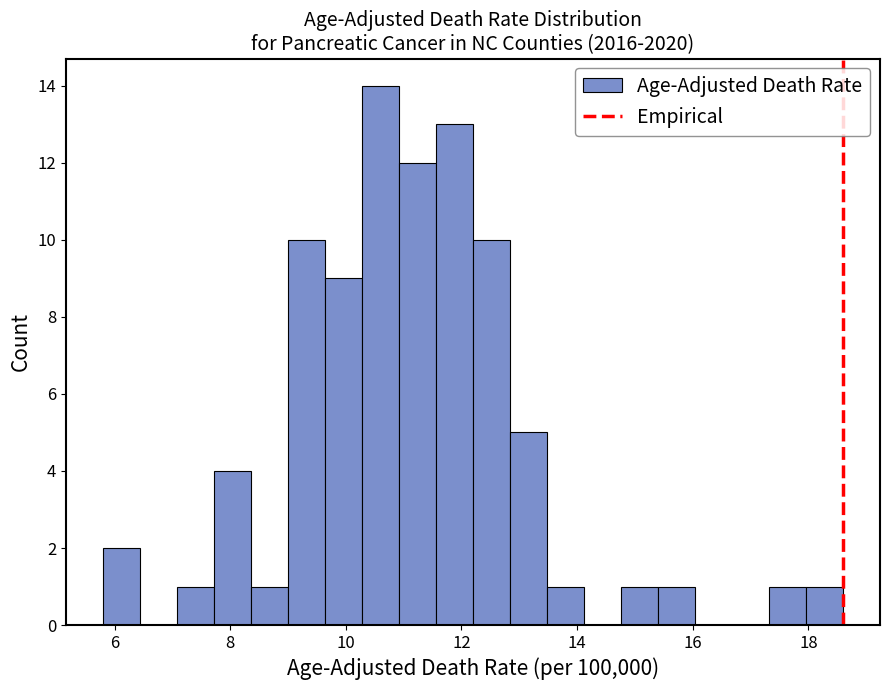

Read against the x-axis, roughly where is the centre of the tallest bar?

10.6